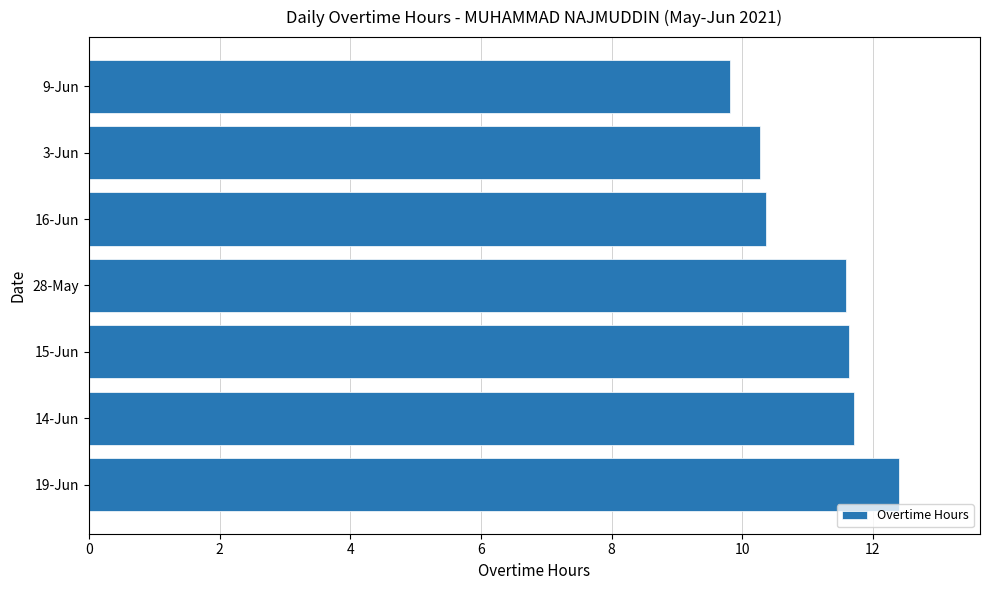

The value at 9-Jun is 9.8. True or false?

True